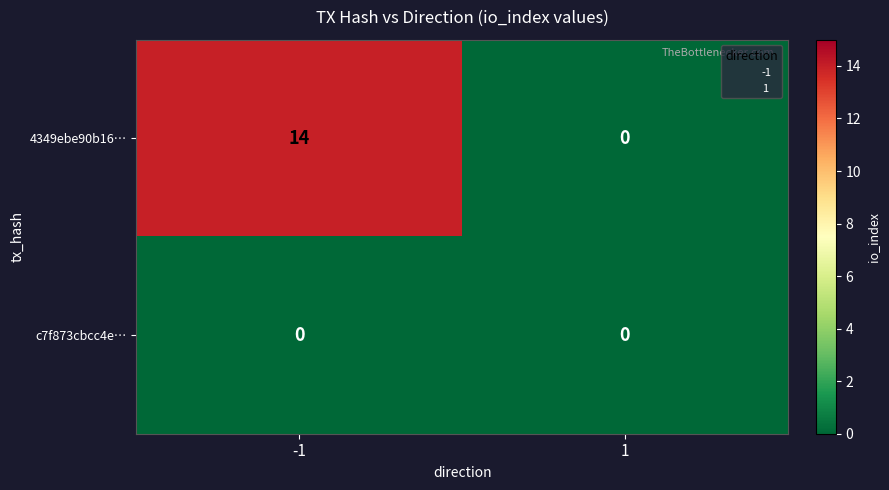

Which series changed the most between -1 and 1?

4349ebe90b16…